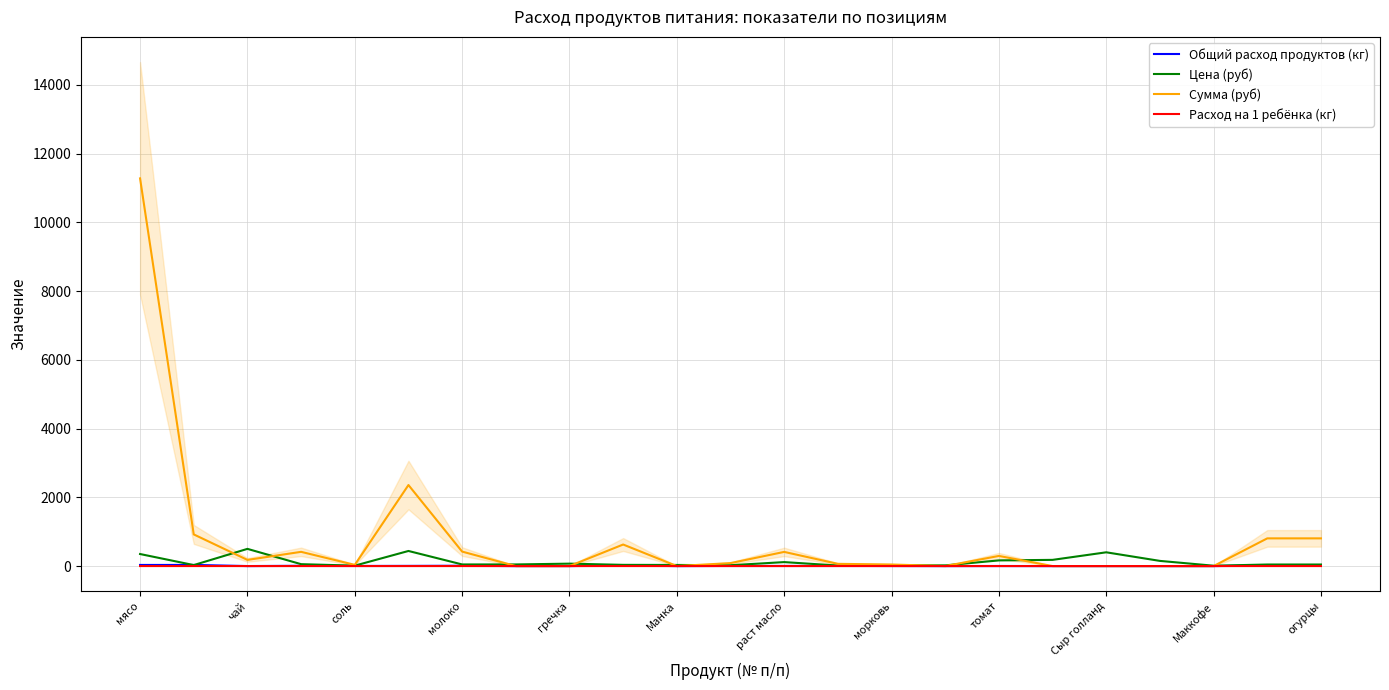

What is the greatest value displayed?

11277.0